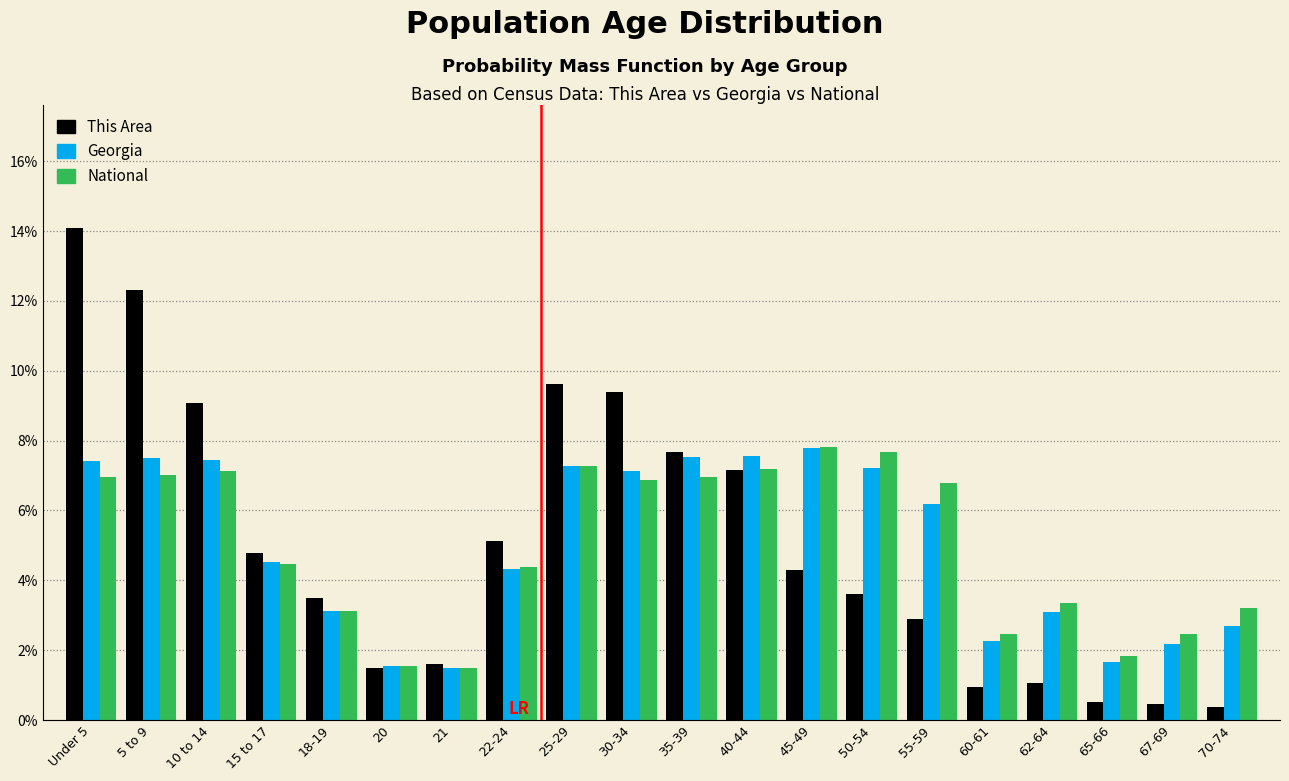

What is the minimum value for National?

1.5